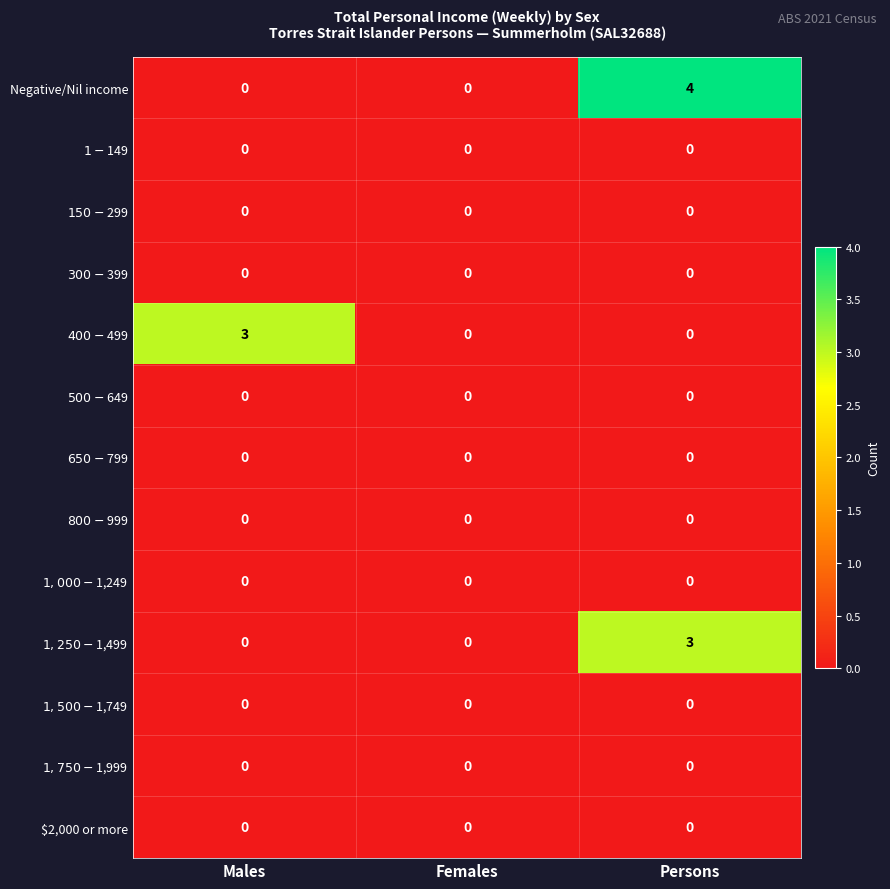

Which series has the widest spread of values?

Negative/Nil income